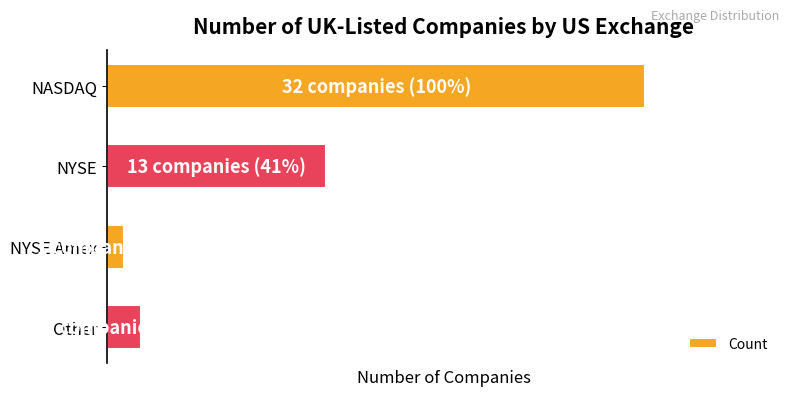

Rank the categories by value from lowest to highest.

NYSE Amex, Other, NYSE, NASDAQ